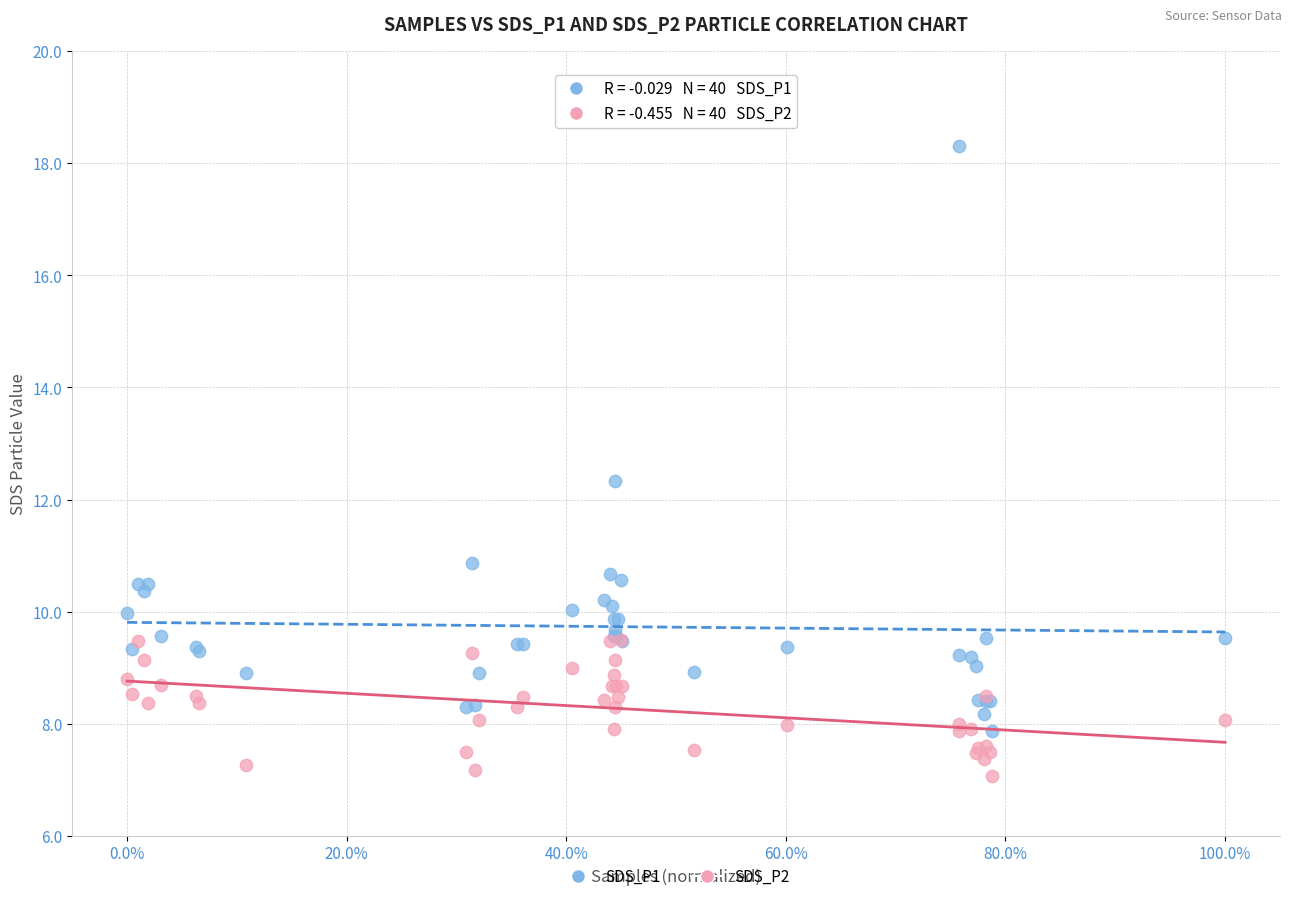

Across all series, what Y value is closest to 12?

12.3